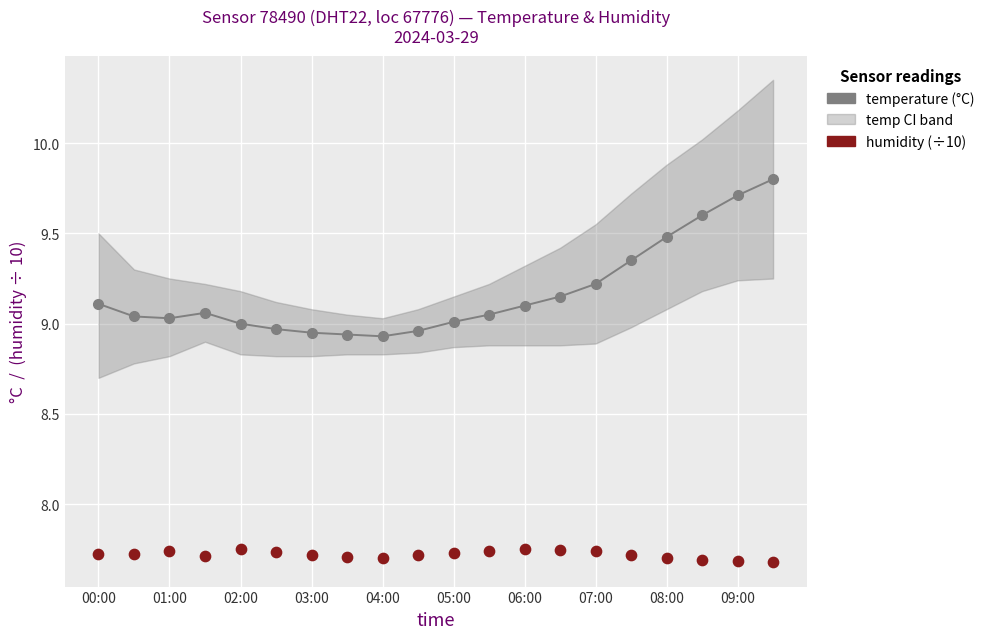

Is the value of humidity (÷10) at 09:00 greater than the value of temperature at 08:00?

No